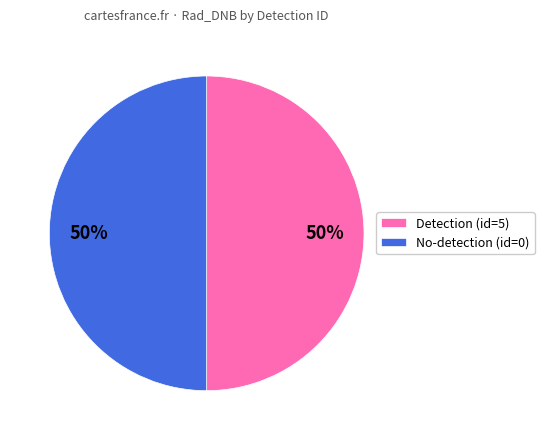

How many slices are in this pie chart?

2